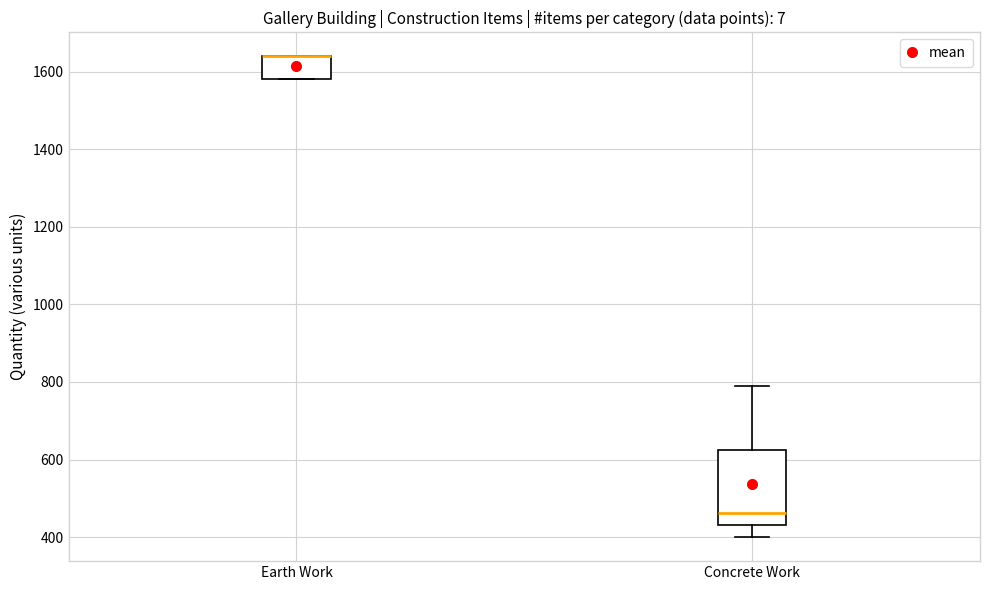

Reading left to right, read every box against the y-axis: the position of its median line, the range the box covers, and the ends of its whiskers. The values are not printed on the chart, so give them approximately, as read against the axis.

Earth Work: median 1640 (drawn on the box's upper edge), box 1580 to 1640, whiskers 1580 to 1640
Concrete Work: median 460, box 440 to 620, whiskers 400 to 780